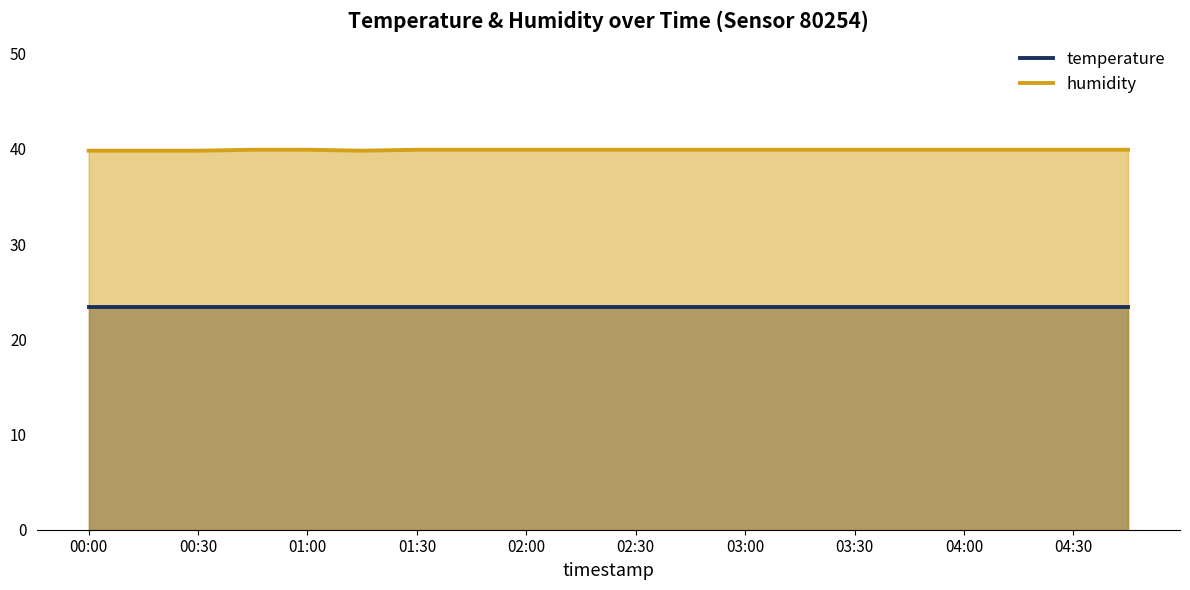

What position from the right is 01:00?

16